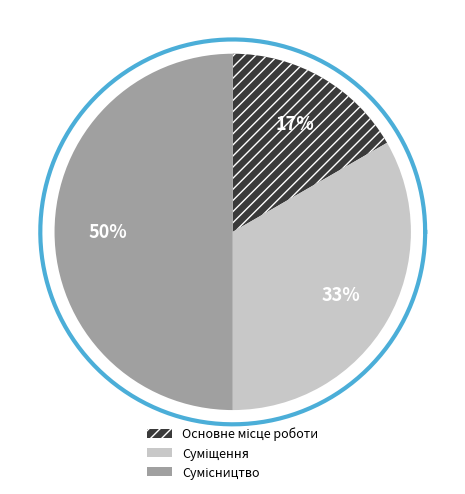

To the nearest percent, what is the average slice percentage?

33%